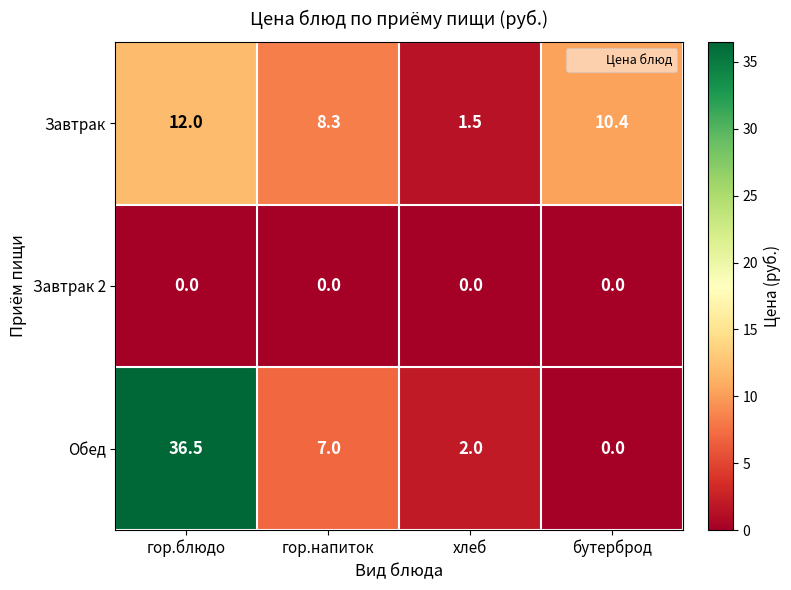

What is the total value across all series at гор.напиток?

15.3